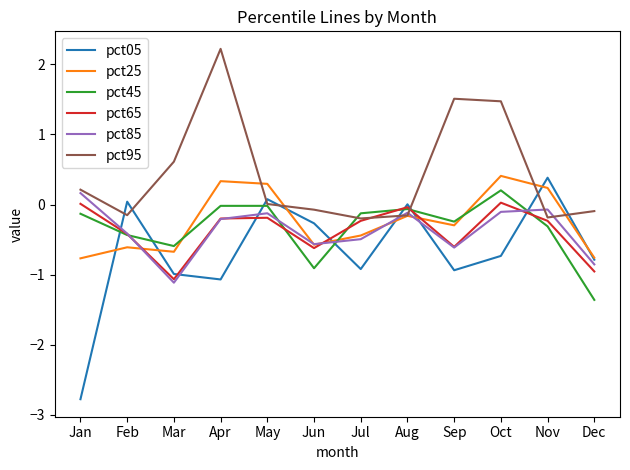

Is the value of pct25 at Jun greater than the value of pct45 at Apr?

No